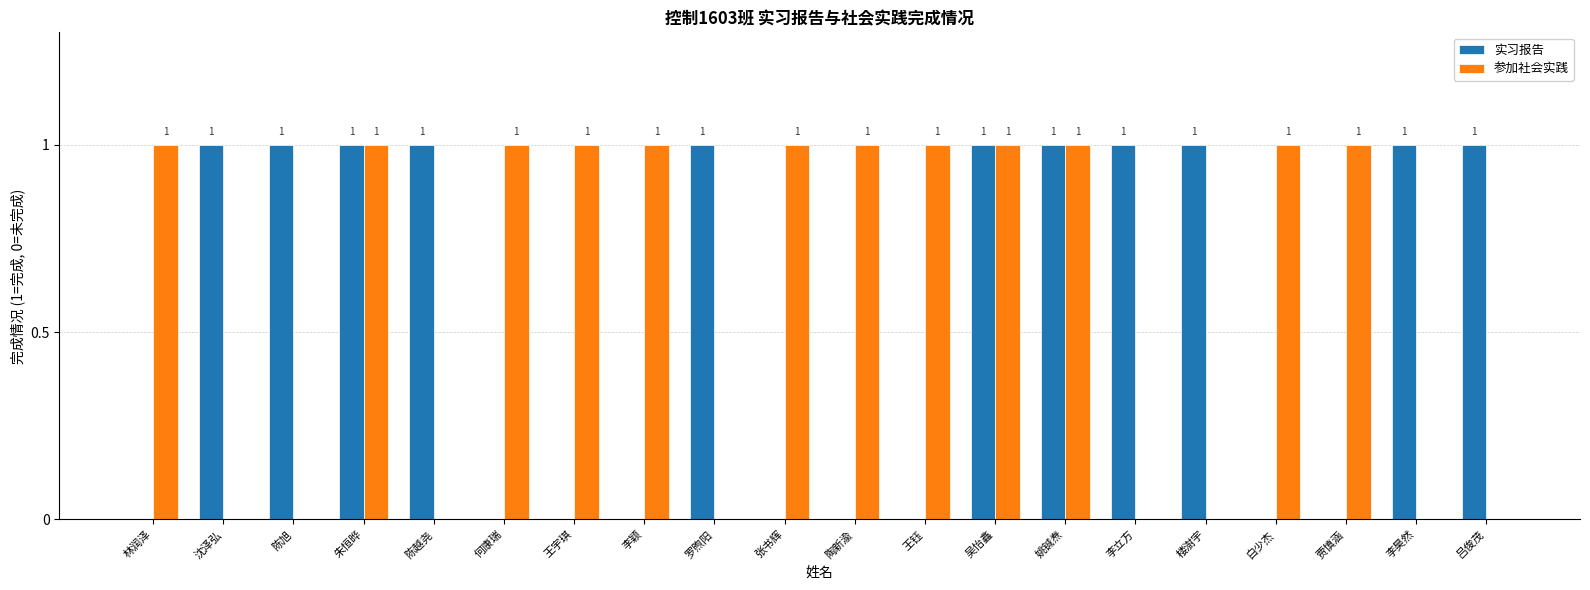

Is the value of 参加社会实践 at 王钰 greater than the value of 实习报告 at 林润泽?

Yes